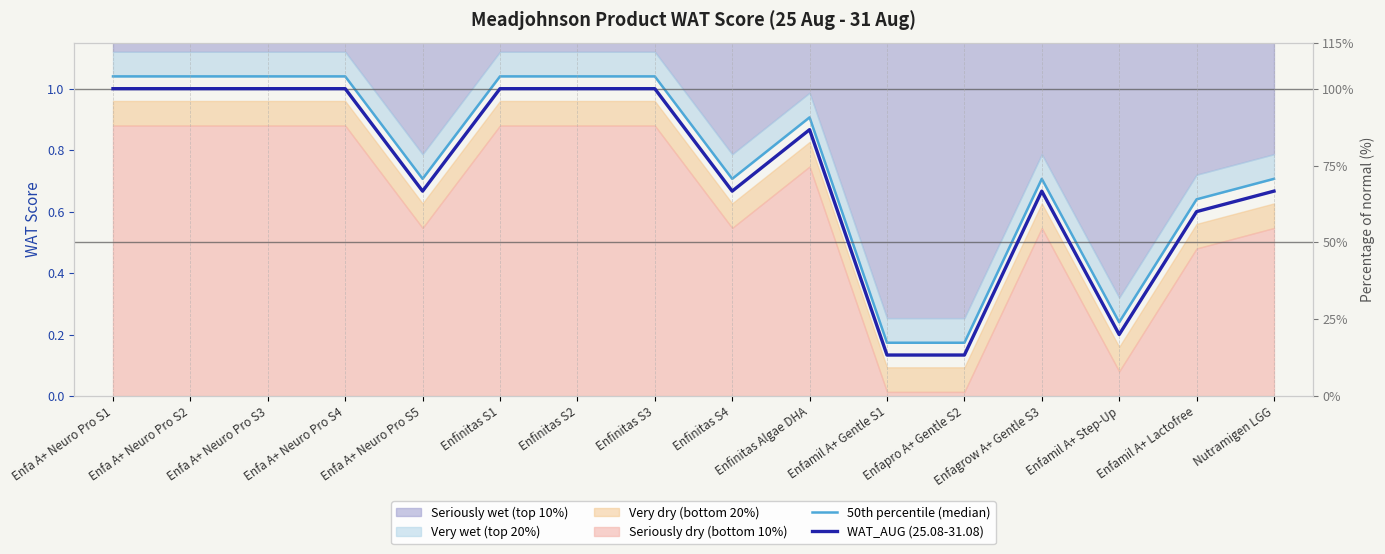

Where is the first local minimum for 50th percentile (median)?

Enfa A+ Neuro Pro S5